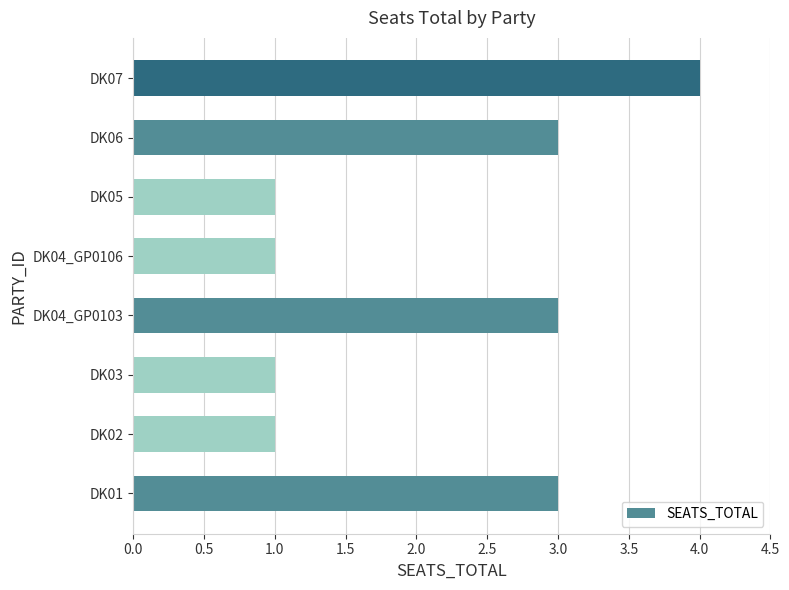

True or false: the data shows 2 at DK04_GP0106.

False